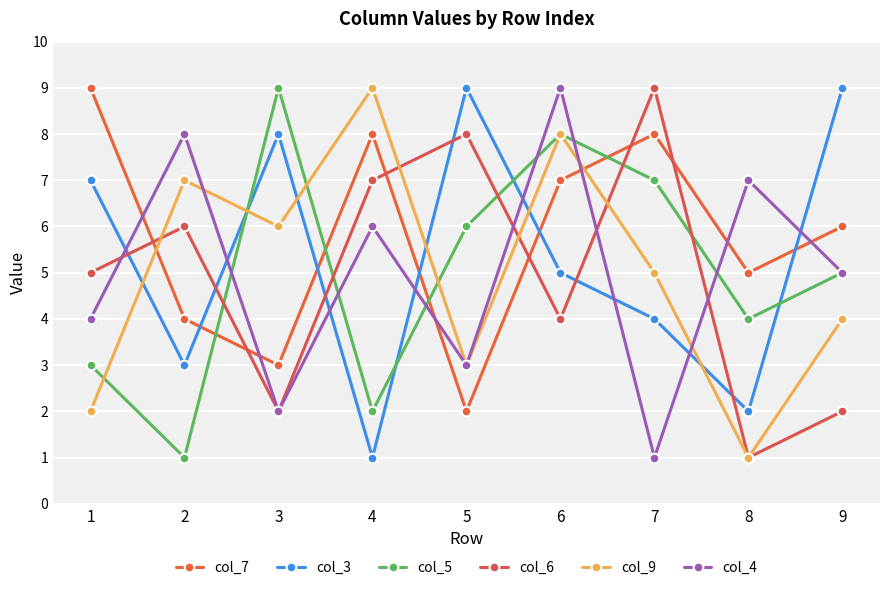

True or false: col_6 has more than 1 points higher than both neighbors.

True